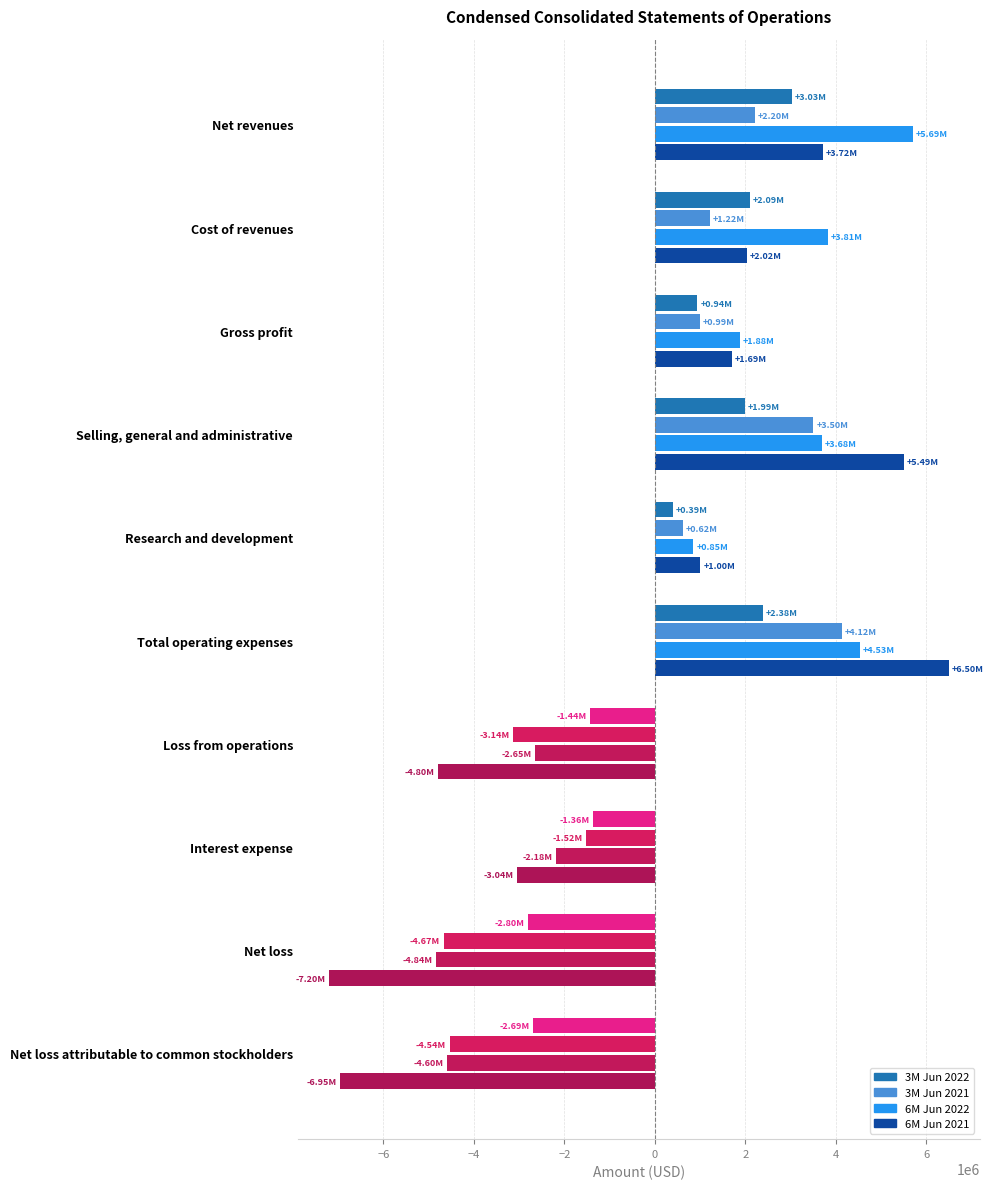

At which category is the sum across all series the highest?

Total operating expenses